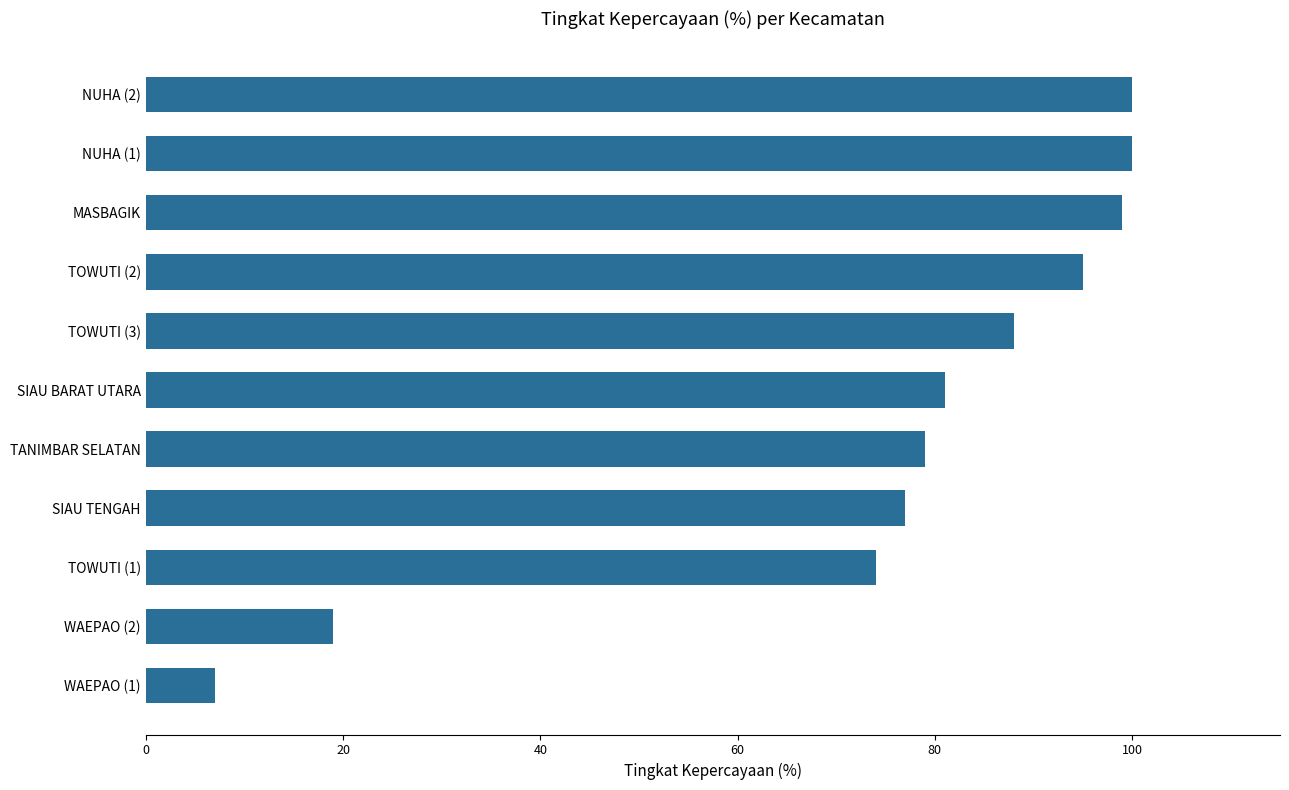

How many series are shown in this chart?

1